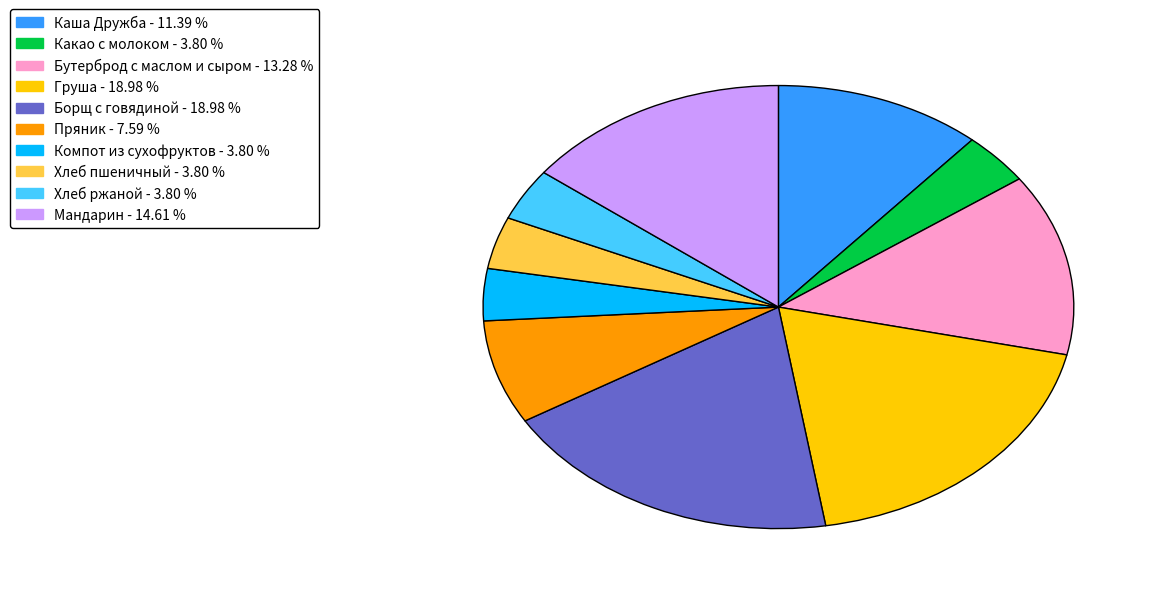

Does Мандарин - 14.61 % account for over 50% of the chart?

No